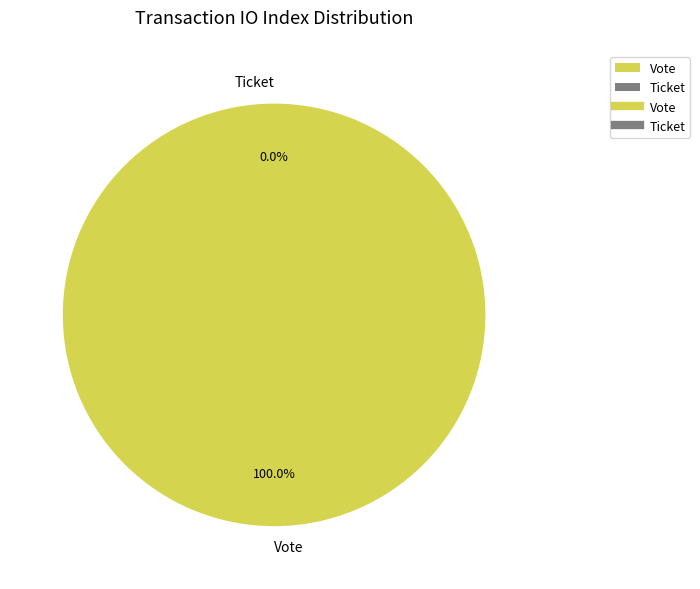

Rank the categories by value from lowest to highest.

Ticket, Vote